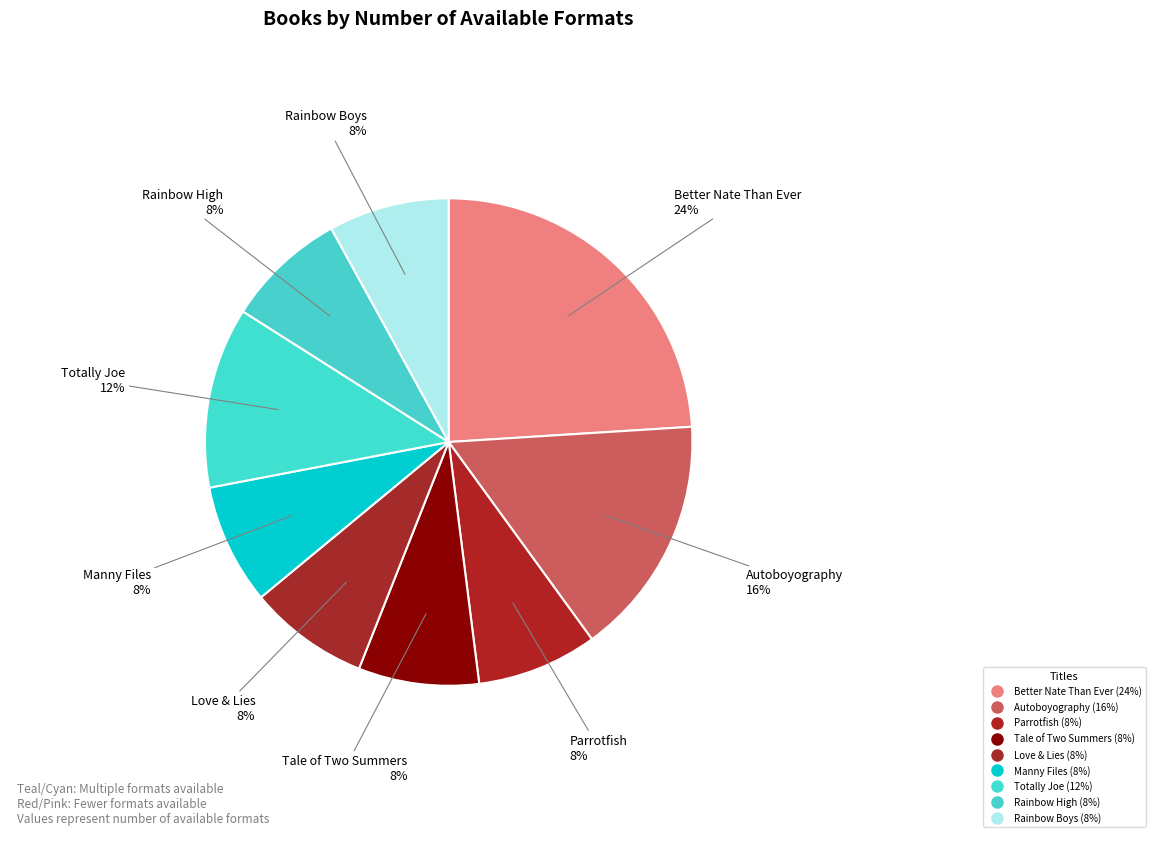

How many slices are in this pie chart?

9